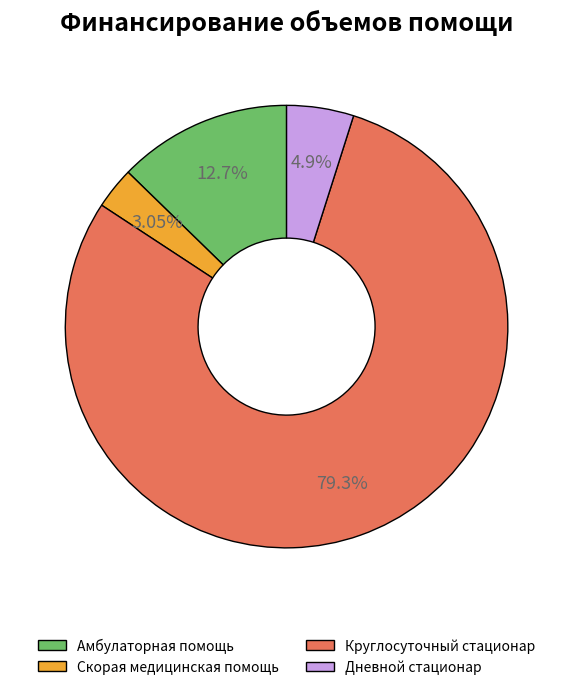

Do Скорая медицинская помощь and Дневной стационар together represent more than half of the pie?

No